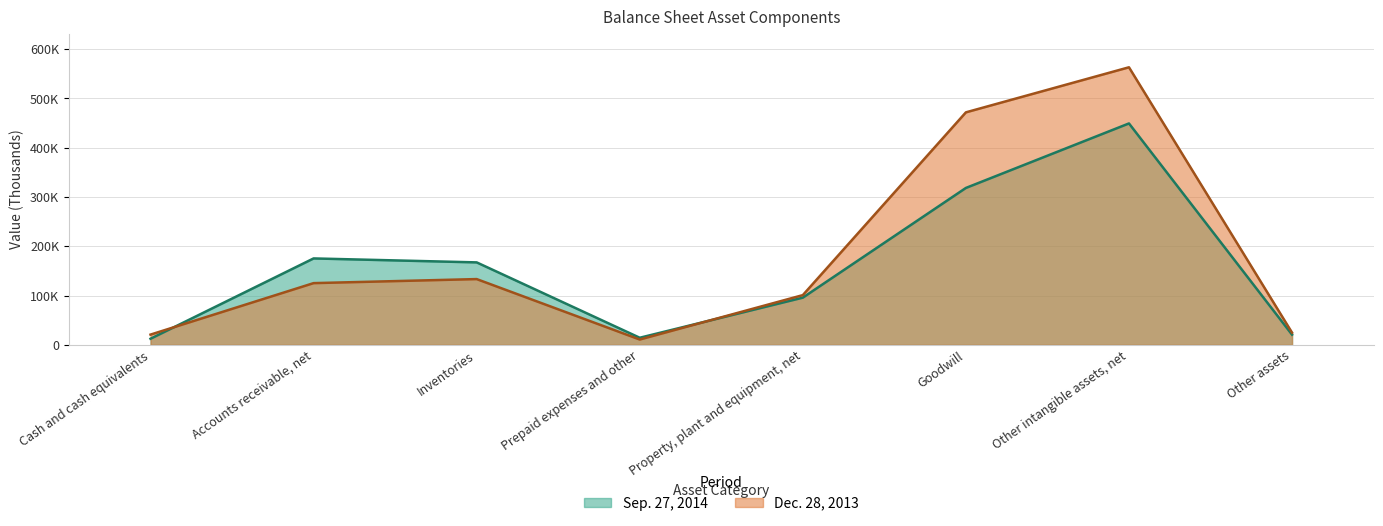

The value of Sep. 27, 2014 at Prepaid expenses and other is 5177. True or false?

False